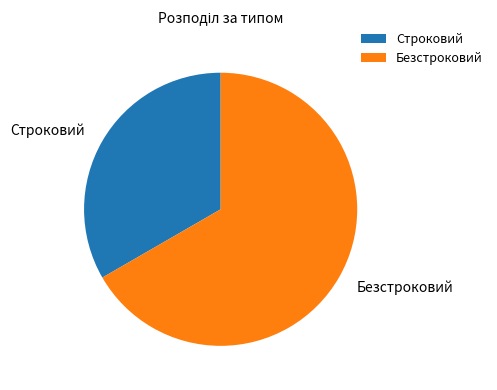

Which category has the smallest portion of the pie?

Строковий